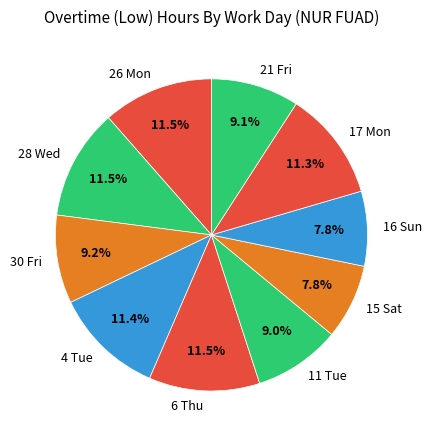

Which has a higher value, 21 Fri or 17 Mon?

17 Mon